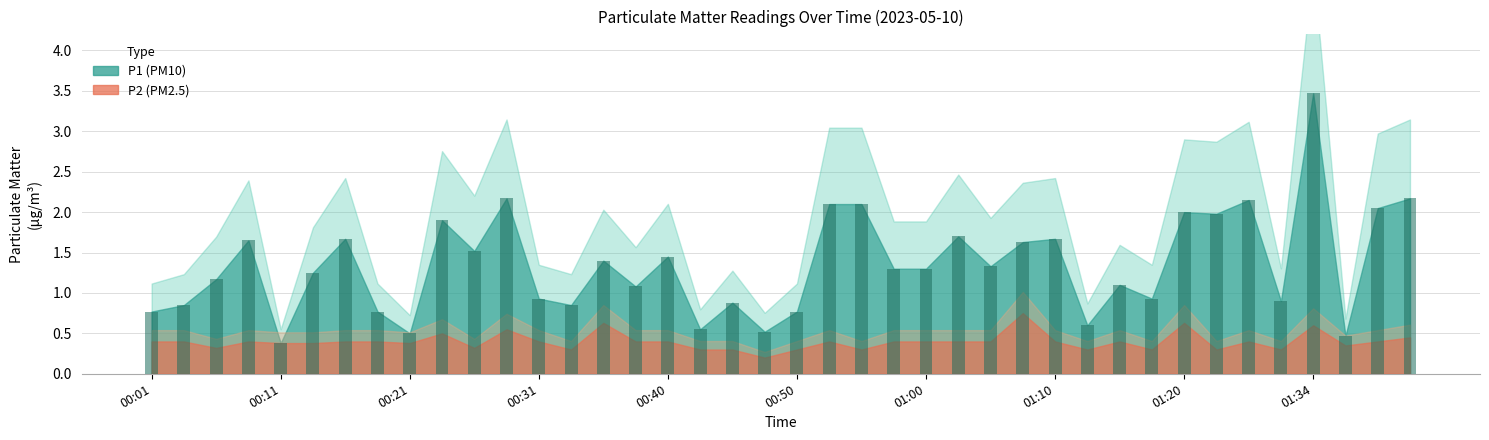

What is the smallest value displayed?

0.4